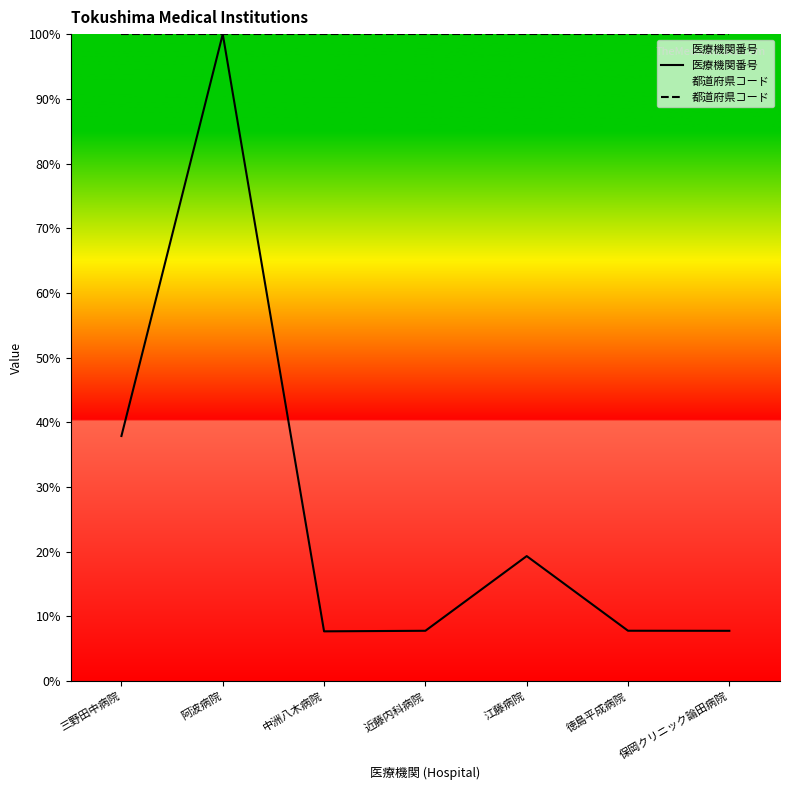

What is the value of the 医療機関番号 point at the 4th from the left?

7.8